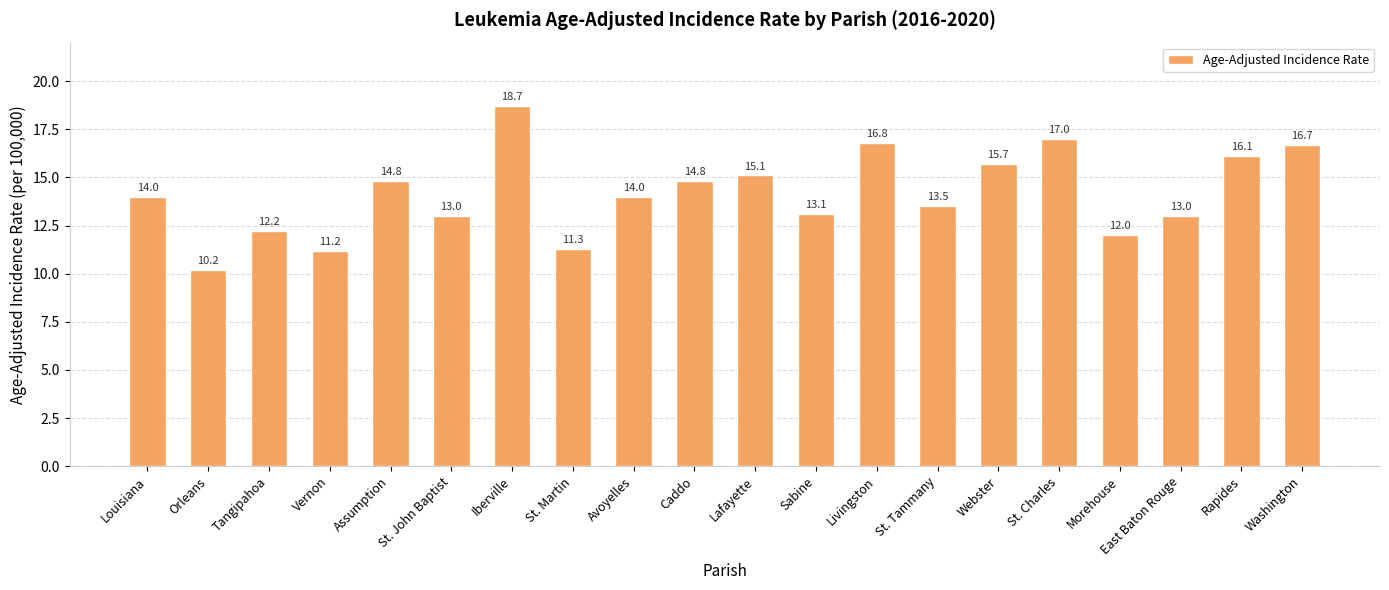

What is the value of the 2nd bar from the left?

10.2